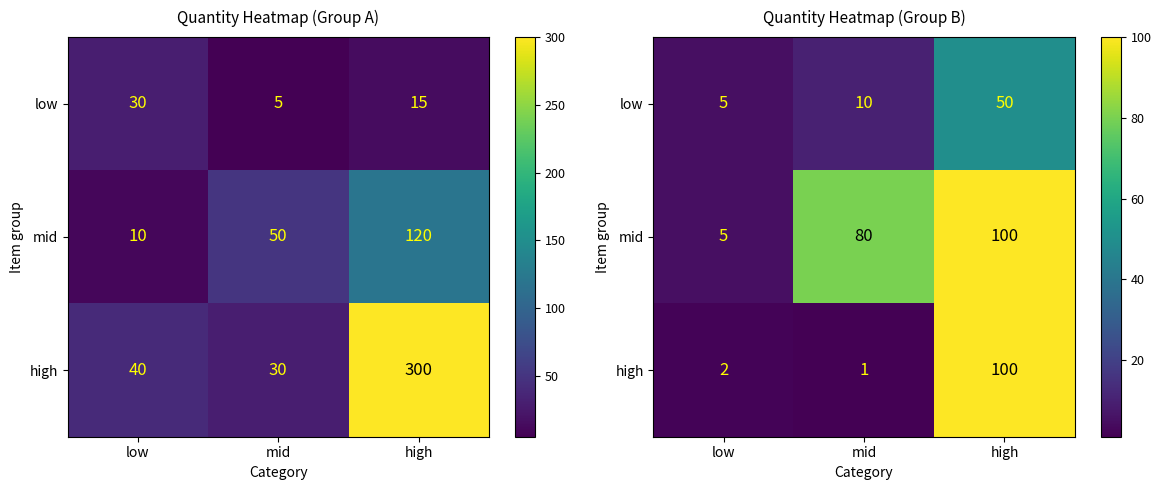

What is the average value of the high series?

34